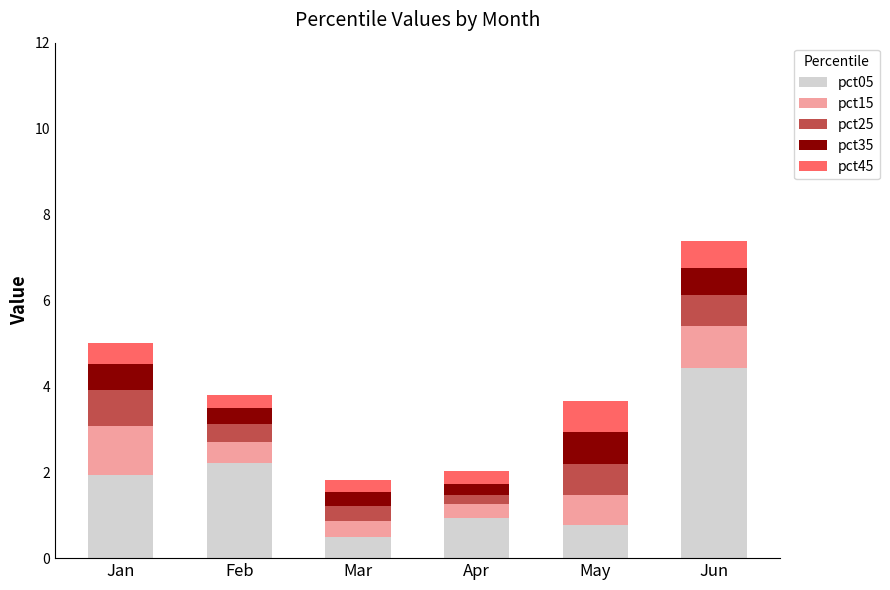

Is it true that pct05 equals 0.8 at Feb?

False